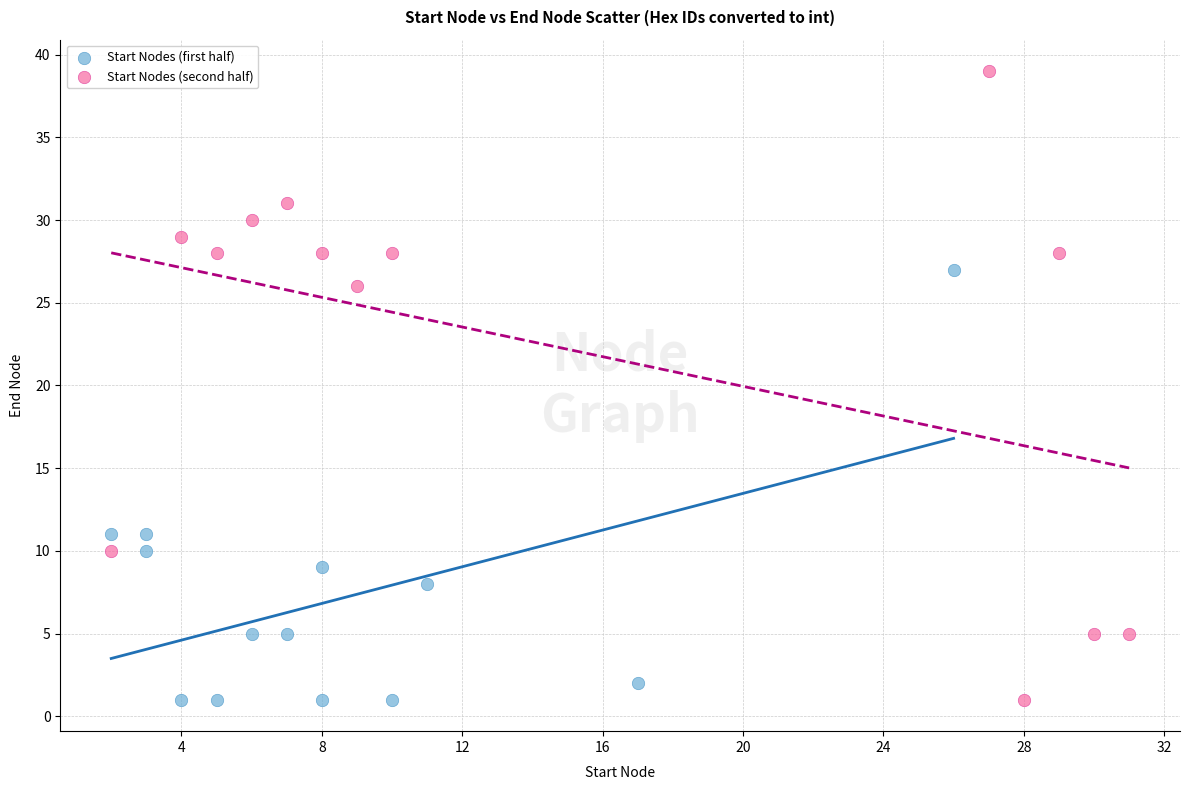

Which series has the largest Y range (max minus min)?

Start Nodes (second half)